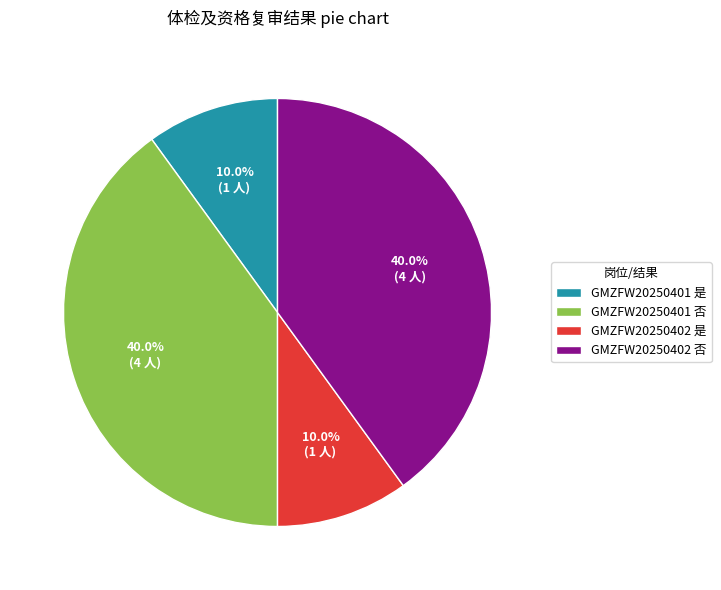

How many slices are in this pie chart?

4